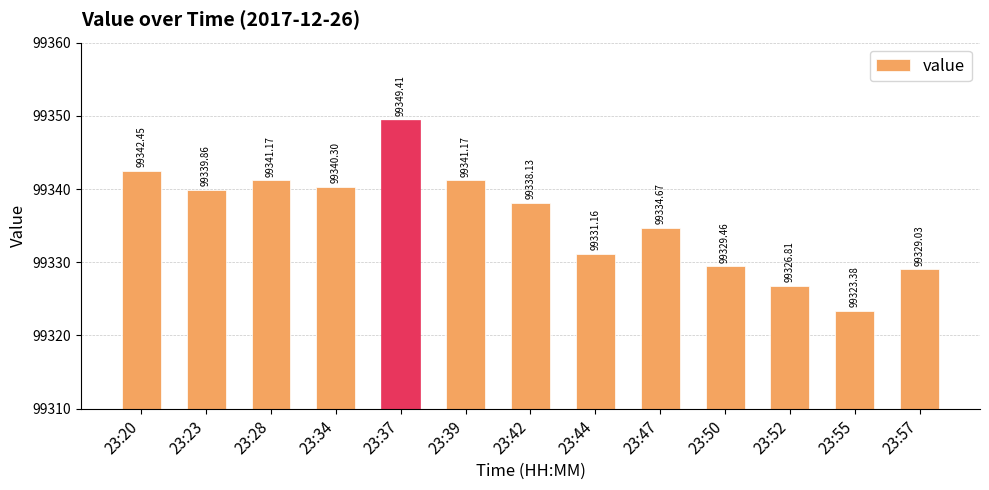

Which has a higher value, 23:52 or 23:28?

23:28